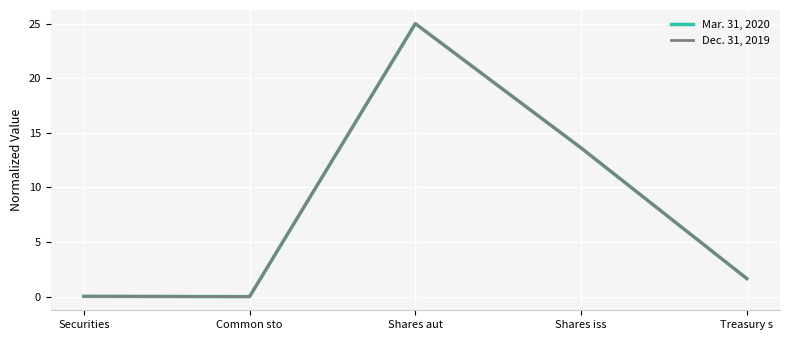

What is the maximum value shown in the chart?

25.0